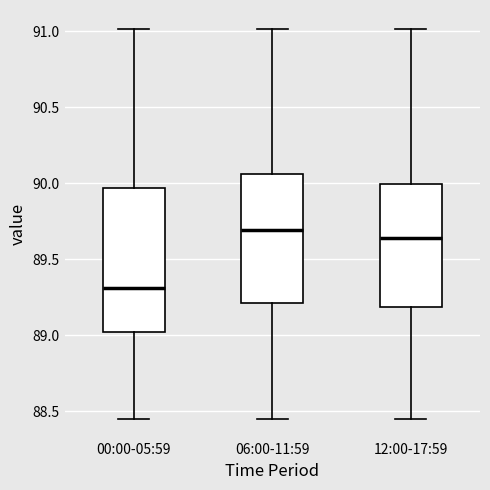

Which box is the tallest, from its lower edge to its upper edge?

00:00-05:59